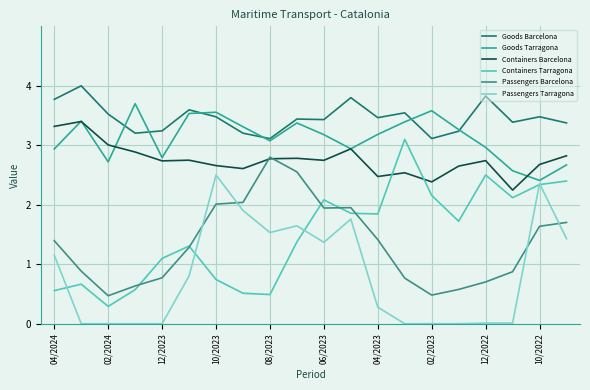

What are all the series names shown in the legend?

Goods Barcelona, Goods Tarragona, Containers Barcelona, Containers Tarragona, Passengers Barcelona, Passengers Tarragona